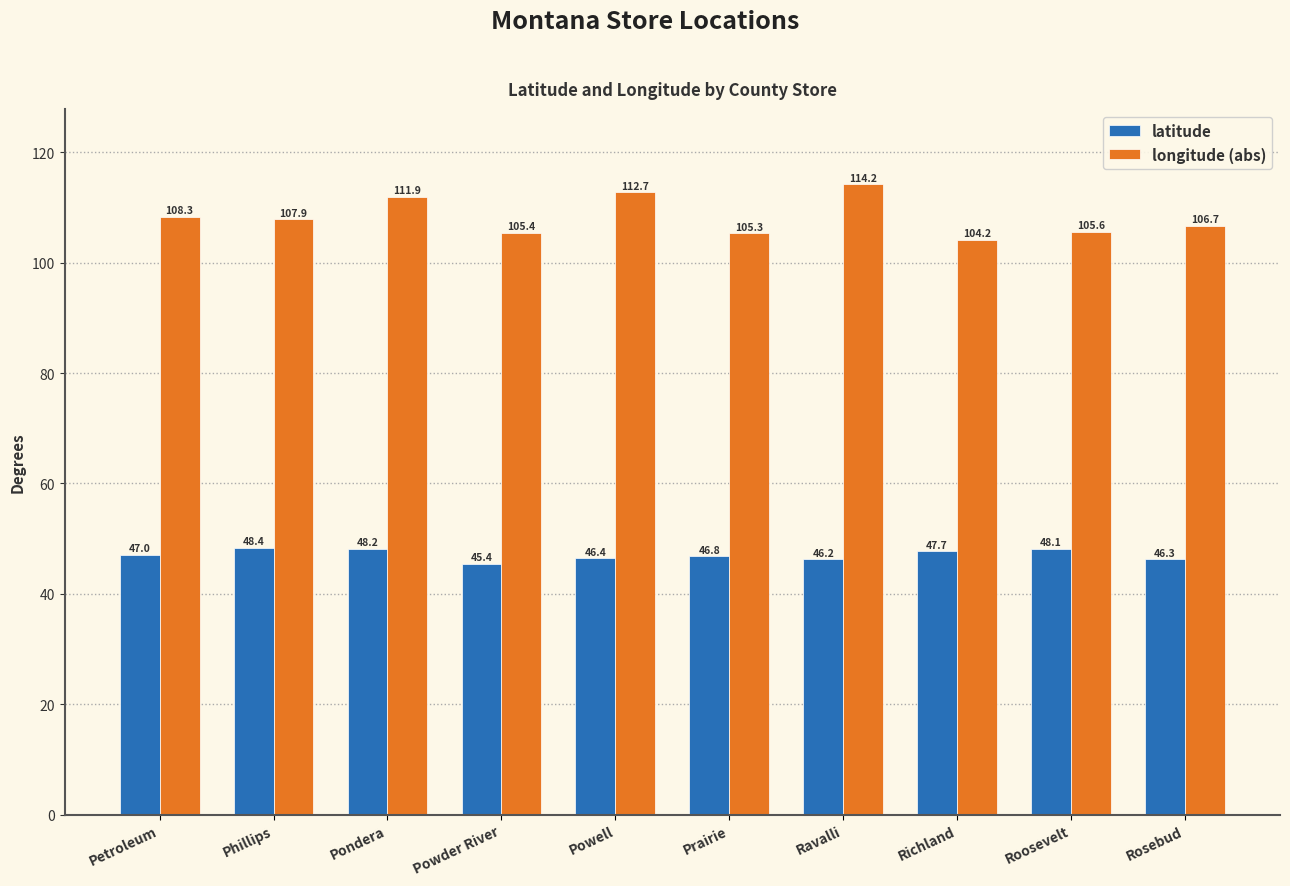

Reading left to right, list all the values displayed in this chart.

latitude: 47.0	48.4	48.2	45.4	46.4	46.8	46.2	47.7	48.1	46.3
longitude (abs): 108.3	107.9	111.9	105.4	112.7	105.3	114.2	104.2	105.6	106.7